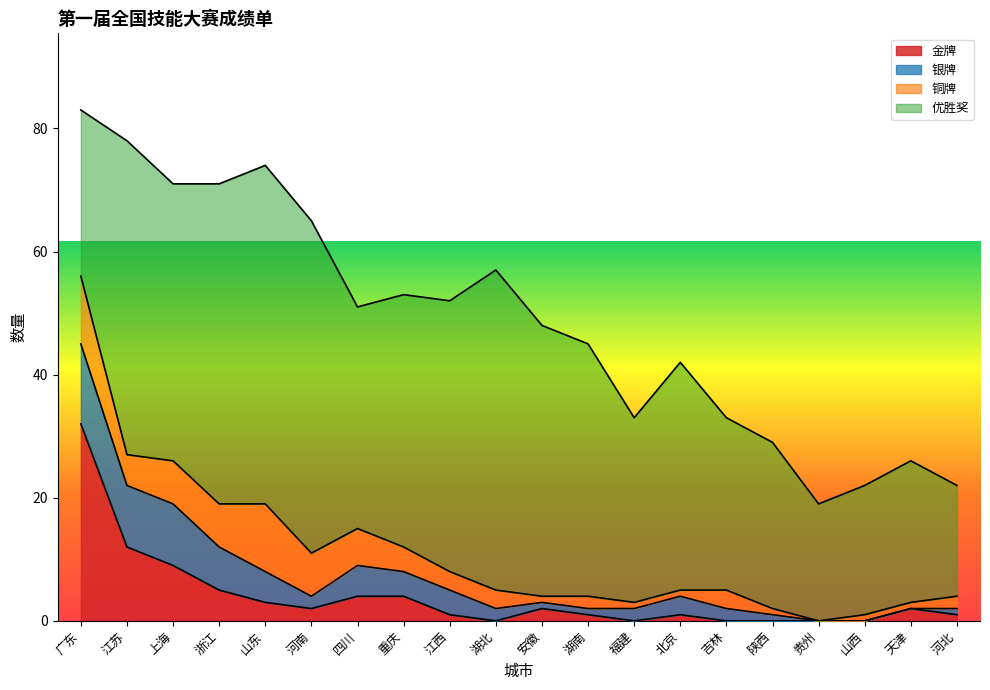

Which category has the highest value in the 金牌 series?

广东